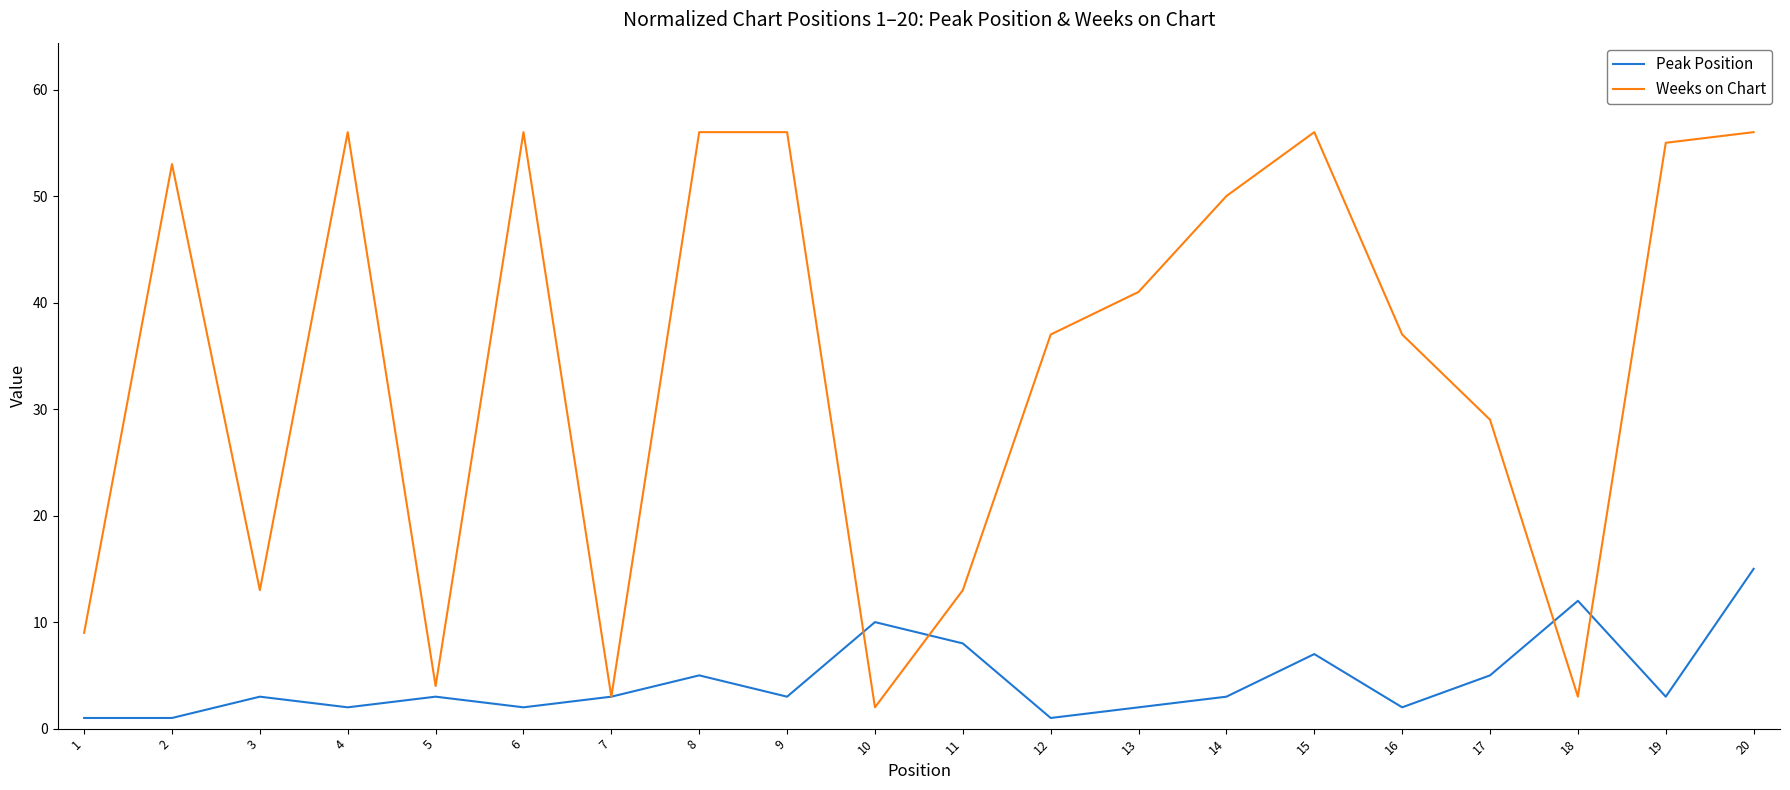

Which series changed the most between 14 and 18?

Weeks on Chart